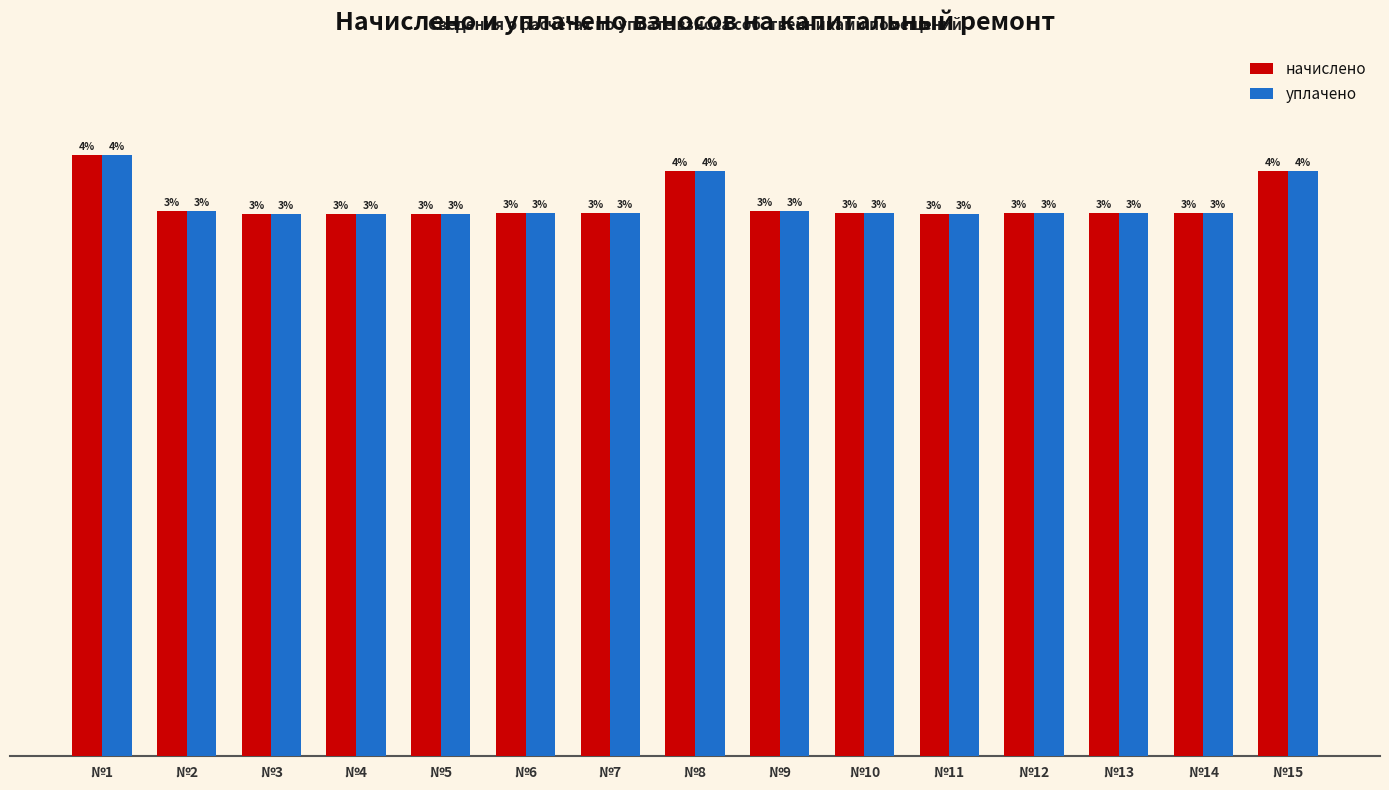

What is the difference between the second highest and second lowest values in the уплачено series?

279.8